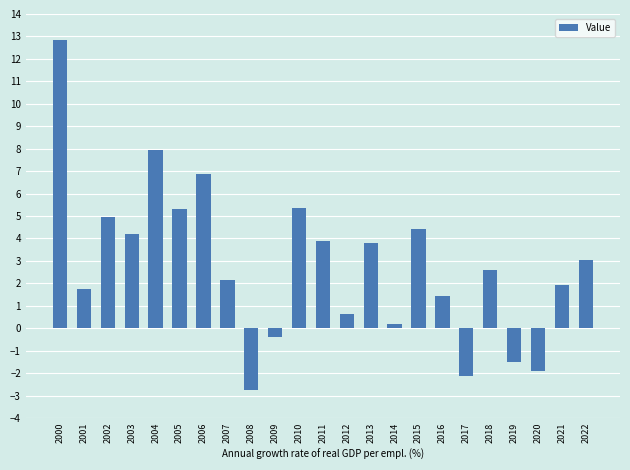

At which category does the chart reach its peak across all series?

2000